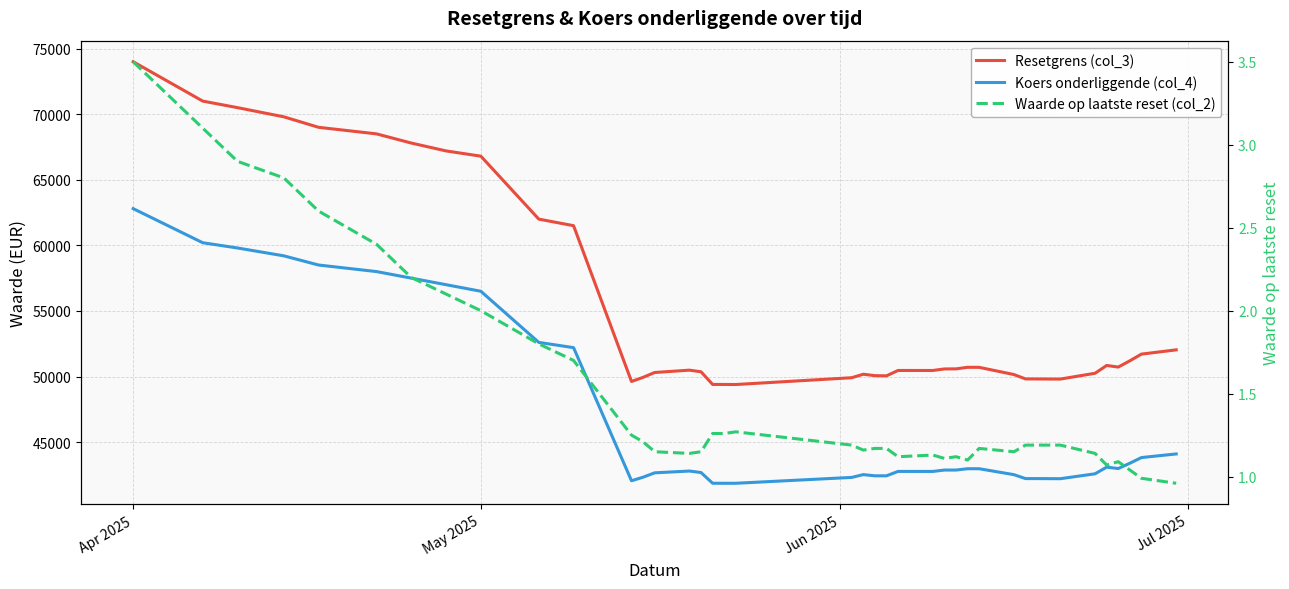

What is the value of the Resetgrens (col_3) point at the 1st from the left?

74000.0